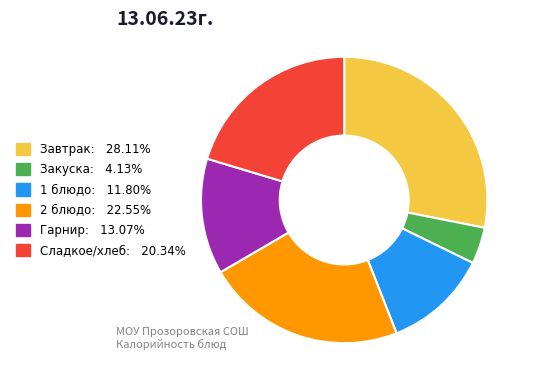

Is there any slice that represents more than half of the pie?

No